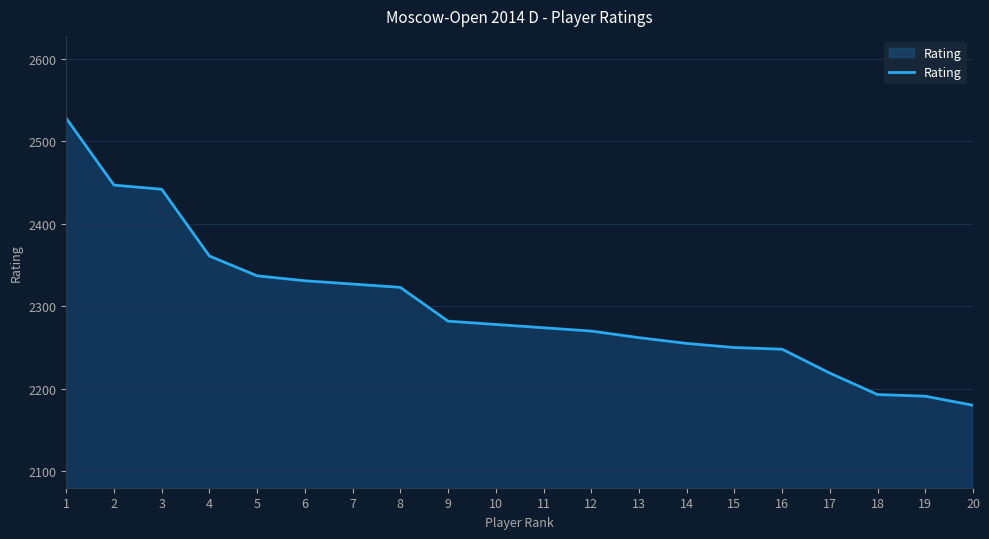

Where does the data first go above 2278?

1